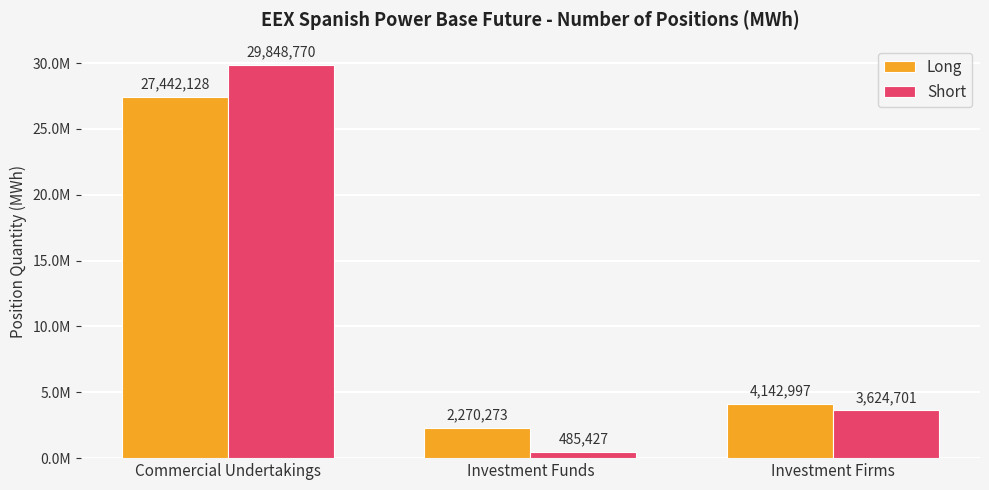

At which label does Long reach its minimum?

Investment Funds